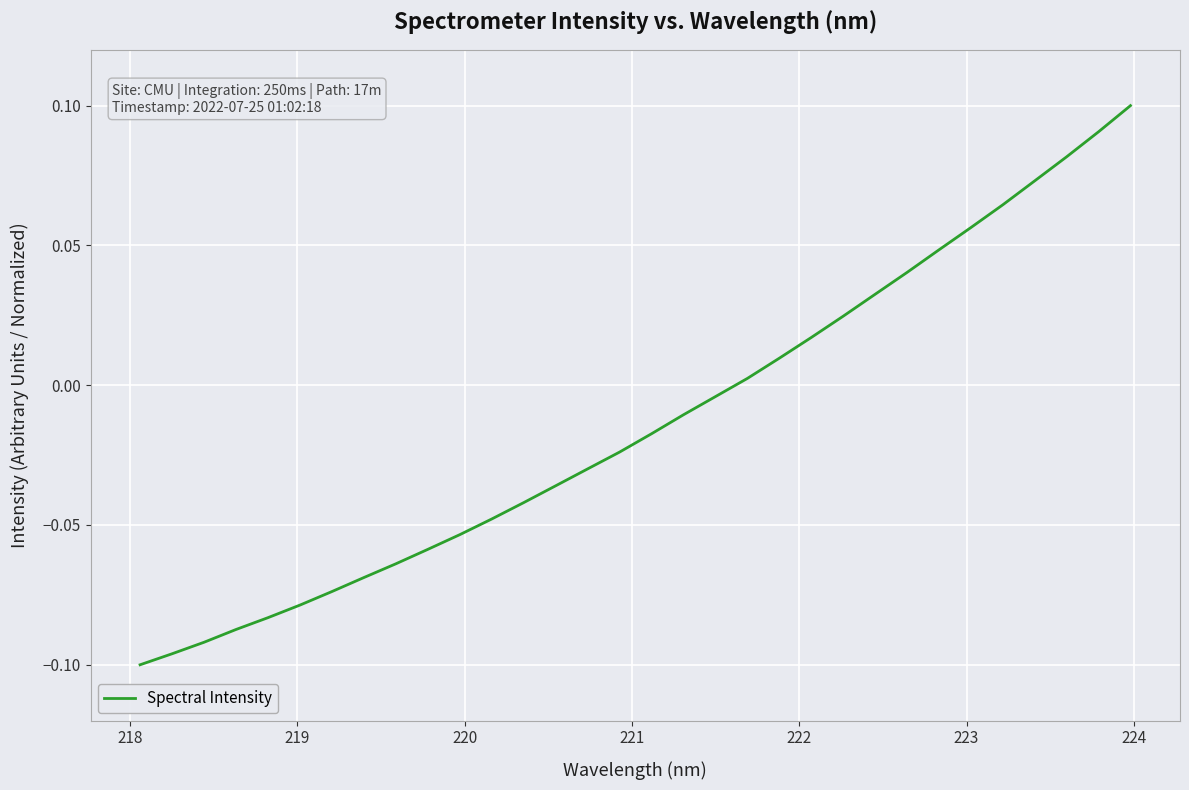

What is the label of the 5th point from the left?

221